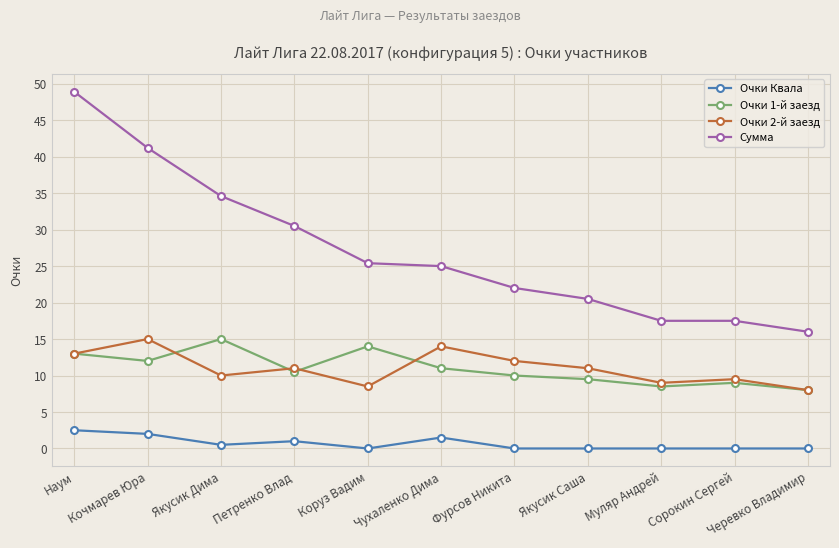

Which series has the widest spread of values?

Сумма